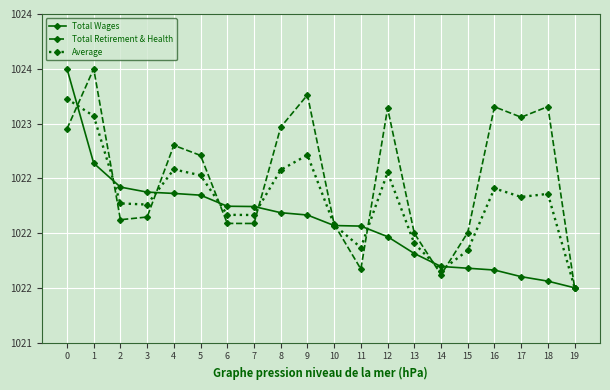

True or false: Average has a value of 1022.3 at 2.

True